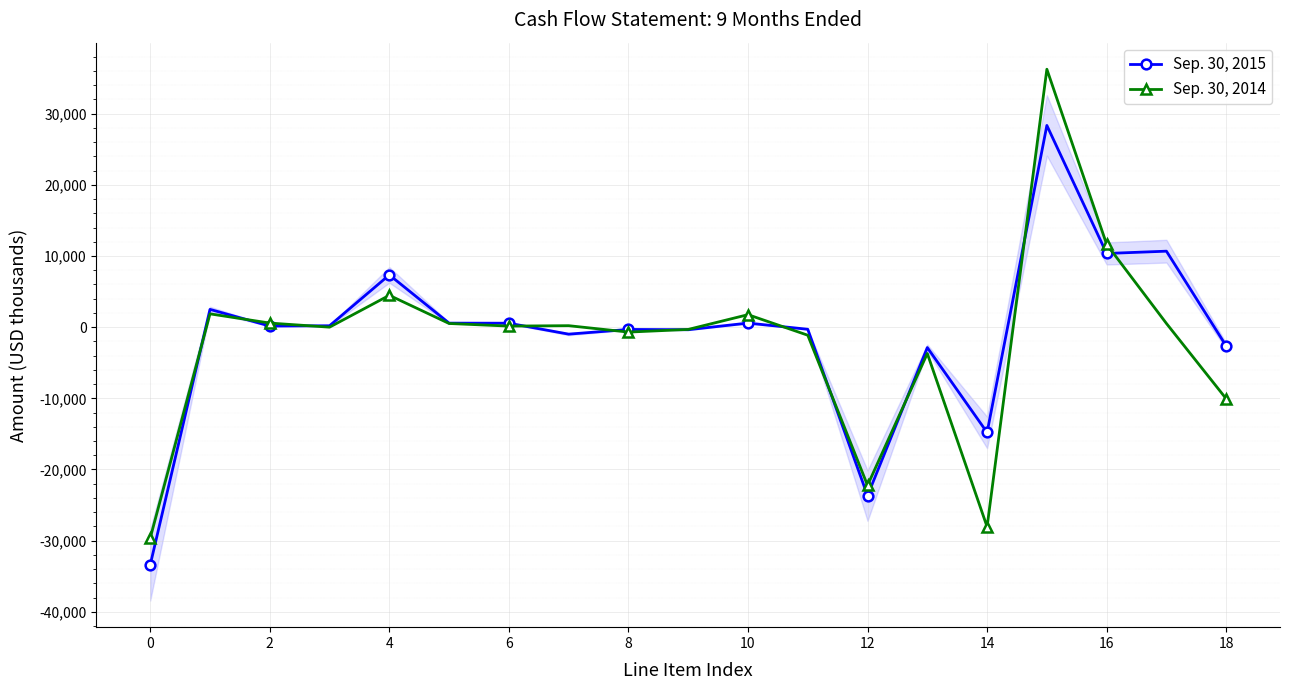

Reading left to right, what are all the values shown in this chart?

Sep. 30, 2015: -33415	2500	157	199	7347	567	557	-980	-320	-358	575	-295	-23680	-2868	-14797	28350	10358	10680	-2643
Sep. 30, 2014: -29651	1870	577	0	4478	517	151	209	-691	-318	1757	-1131	-22232	-3699	-28054	36250	11644	523	-10065